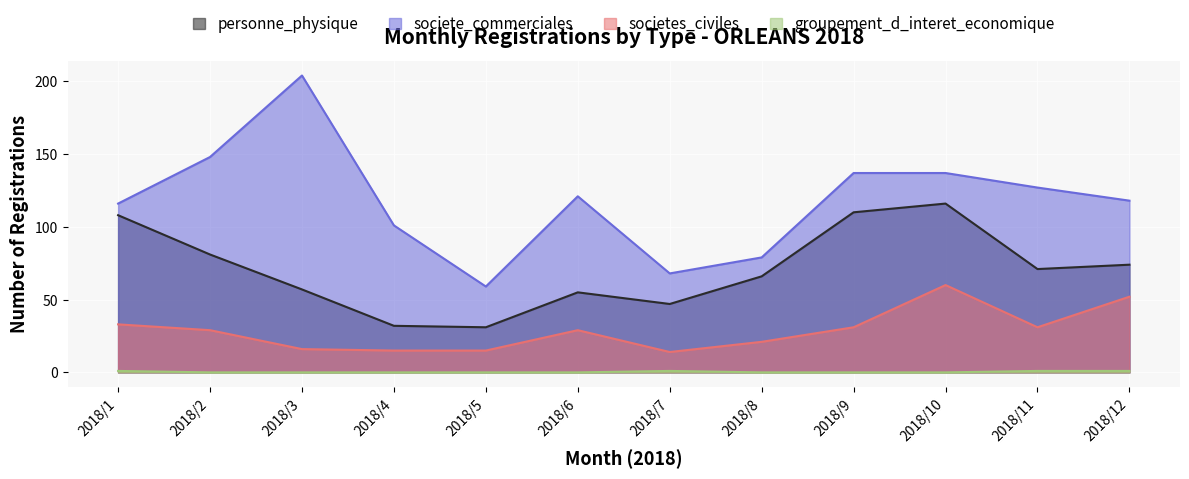

How many interior local valleys does the societe_commerciales series have?

2